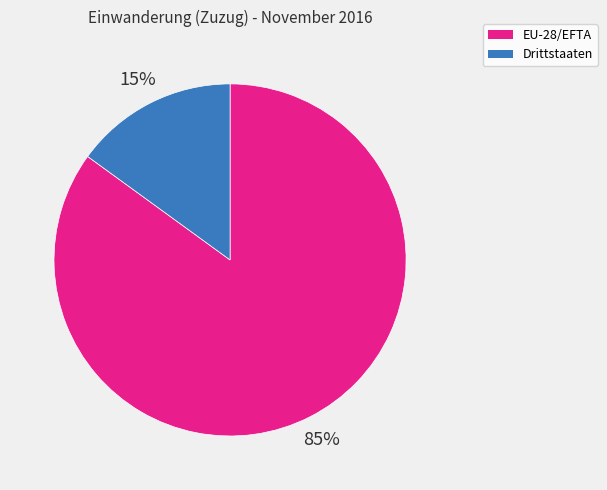

To the nearest percent, what portion does Drittstaaten represent?

15%